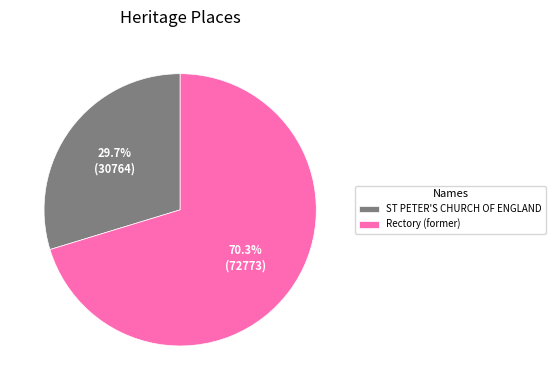

What percentage is the Rectory (former) slice, to the nearest percent?

70%